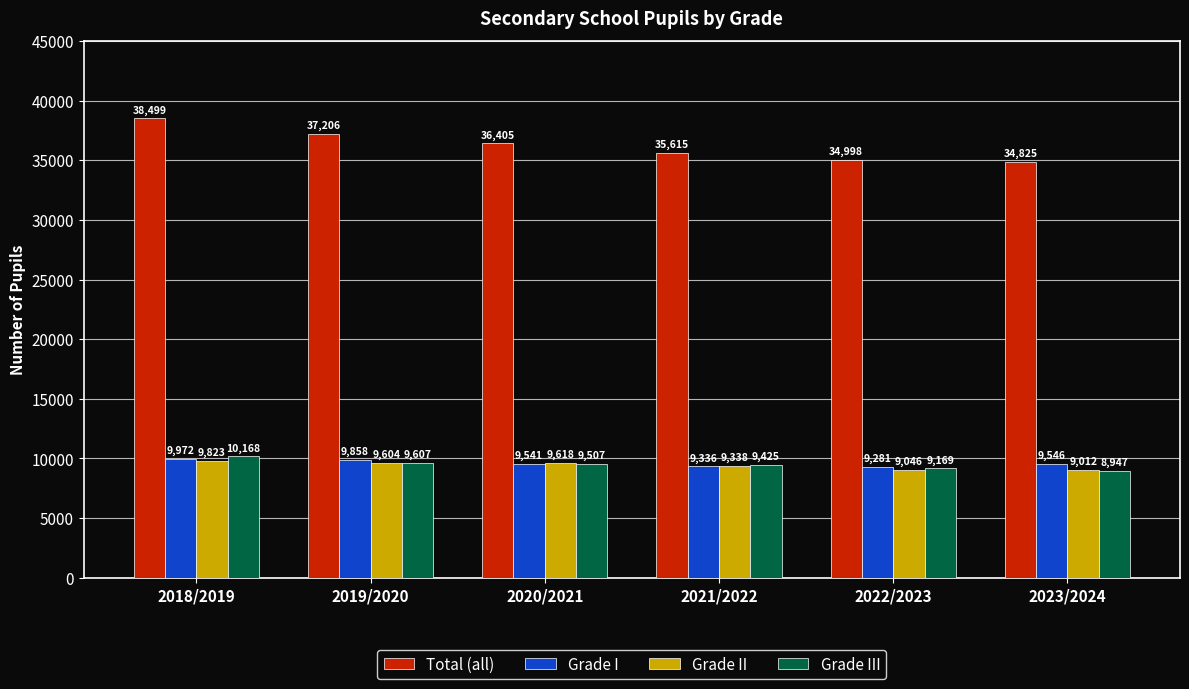

Are the bars grouped side by side (vs. stacked)?

Yes